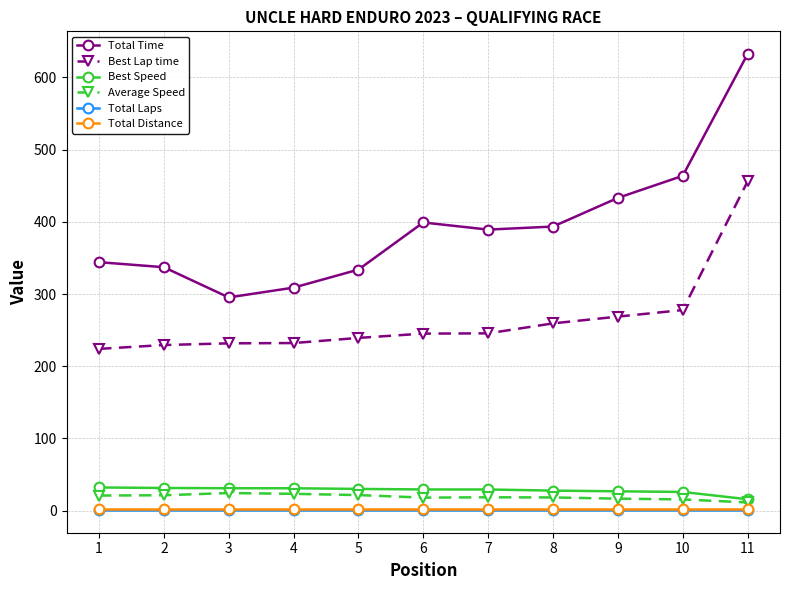

At which category is the sum across all series the highest?

11